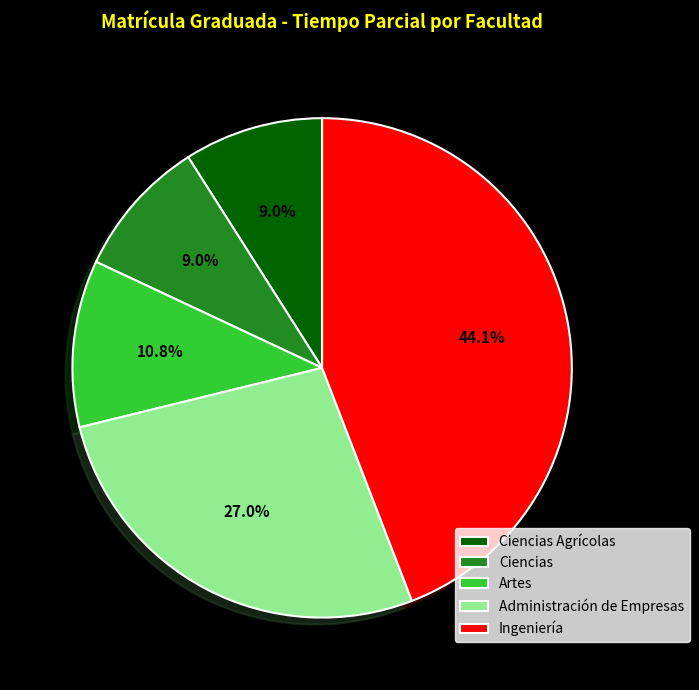

Which has a higher value, Ingeniería or Ciencias?

Ingeniería